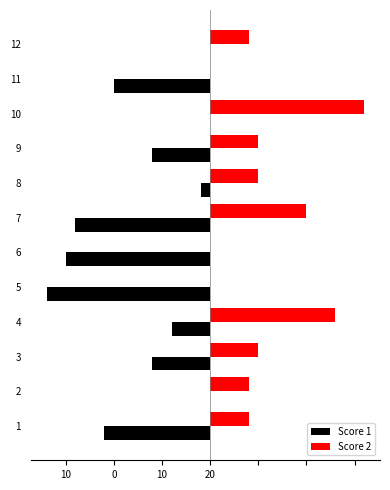

What are all the series names shown in the legend?

Score 1, Score 2